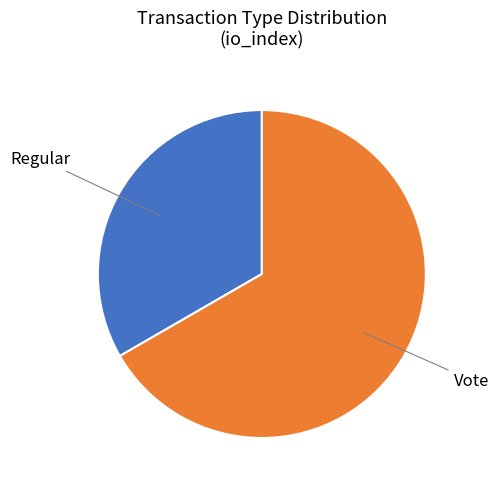

Is there any slice that represents more than half of the pie?

Yes